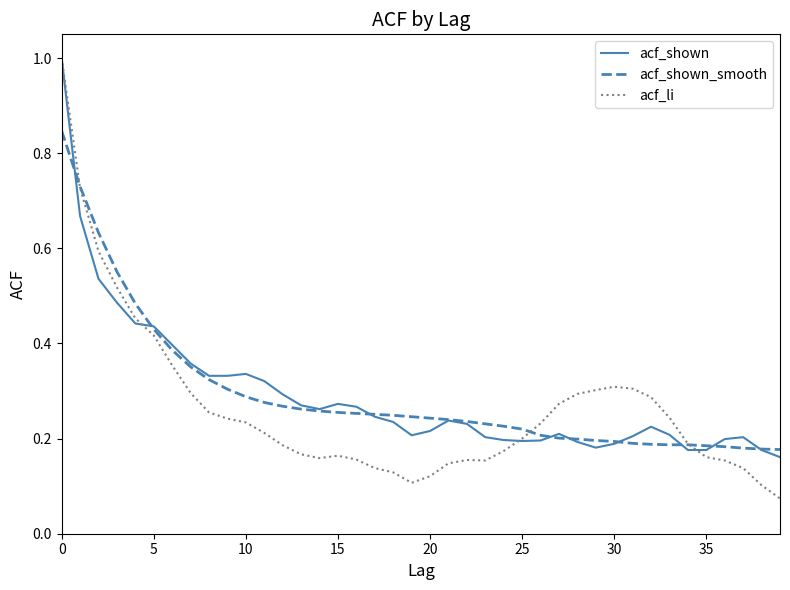

At how many categories does at least one series exceed 0?

40